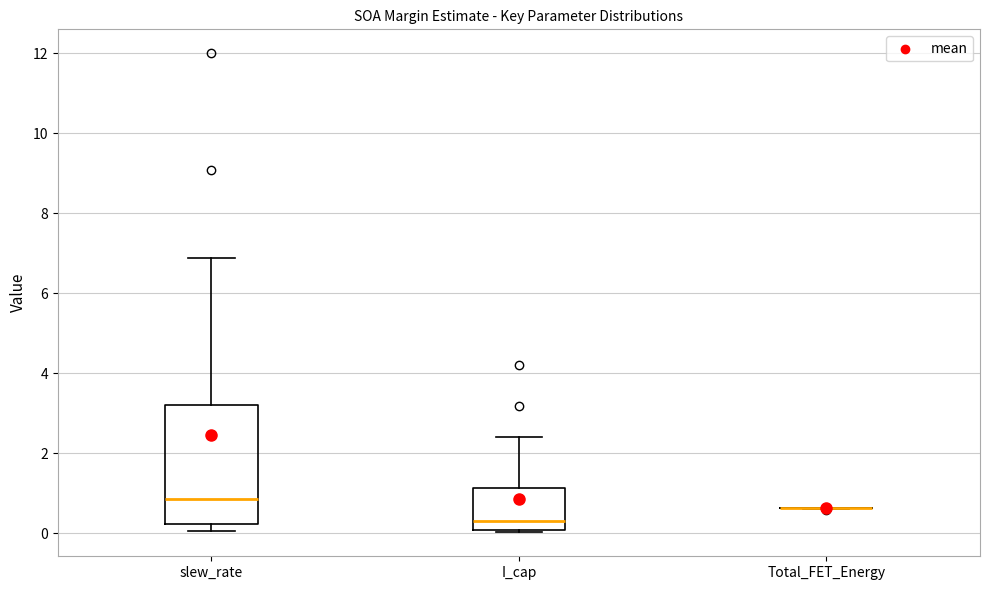

Reading left to right, read every box against the y-axis: the position of its median line, the range the box covers, and the ends of its whiskers. The values are not printed on the chart, so give them approximately, as read against the axis.

slew_rate: median 0.8, box 0.2 to 3.2, whiskers 0.0 to 6.8
I_cap: median 0.2, box 0.0 to 1.2, whiskers 0.0 to 2.4
Total_FET_Energy: box collapsed to a line at 0.6, whiskers 0.6 to 0.6